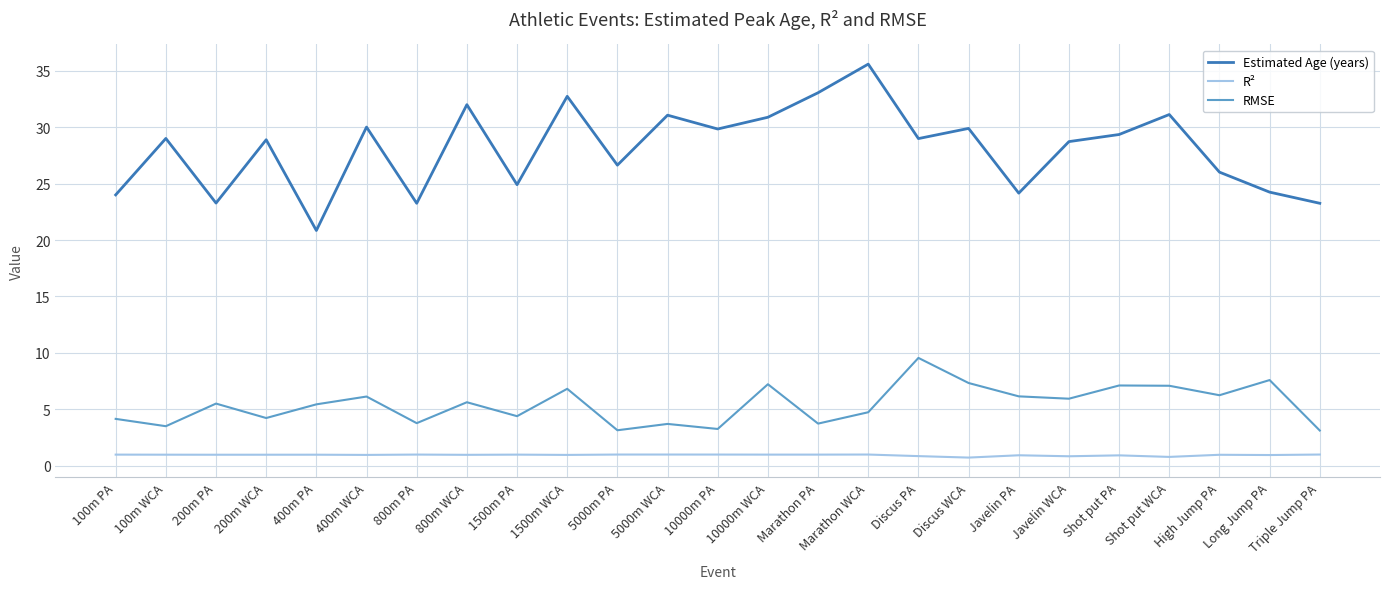

What position from the right is Long Jump PA?

2